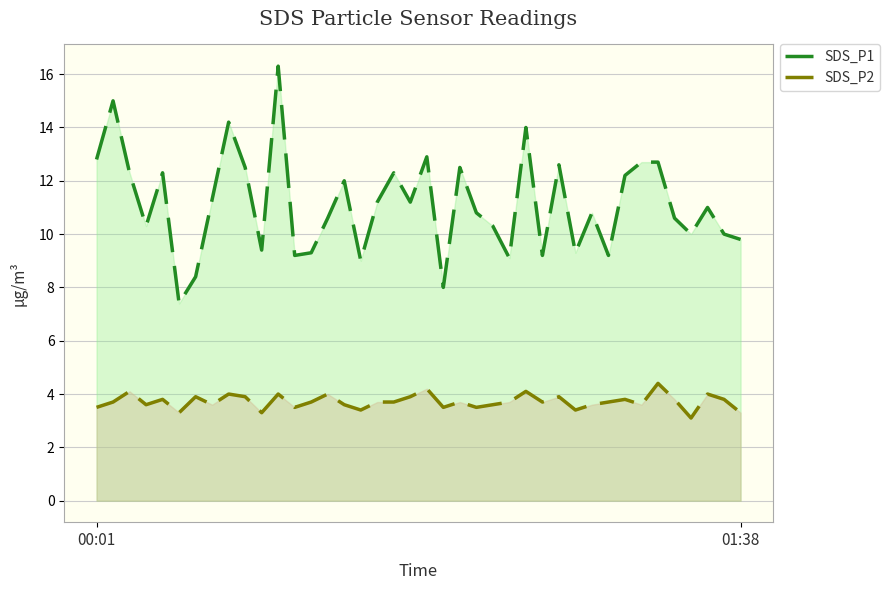

What is the value of the SDS_P2 point at the 39th from the left?

3.8